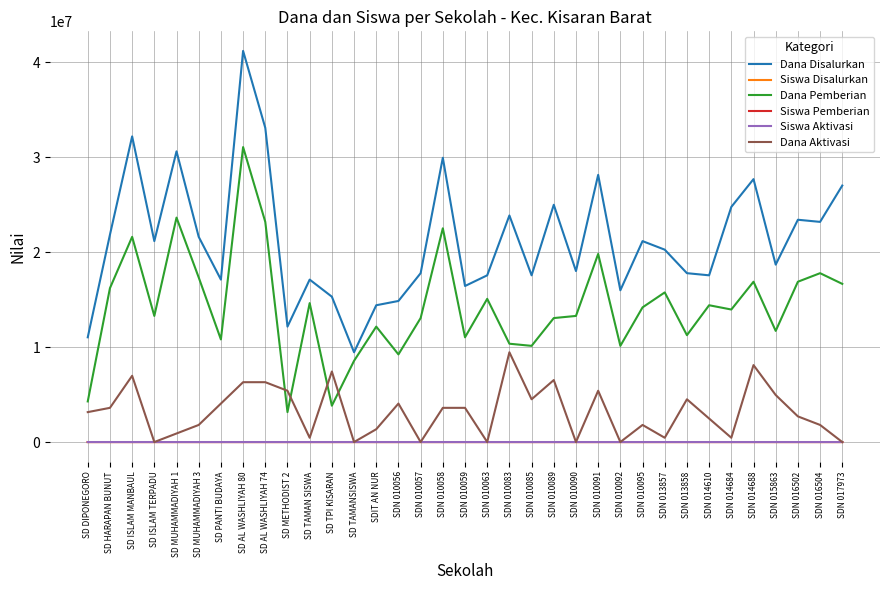

How many lines are shown in the chart?

6